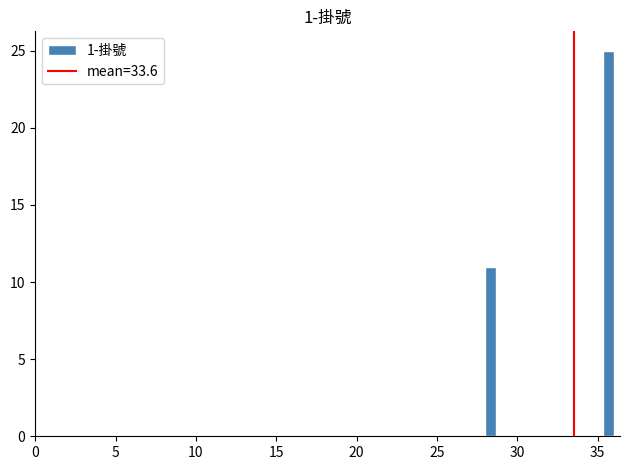

Around what value on the x-axis is the tallest bar? Give the approximate position of its centre, as read against the axis.

35.5